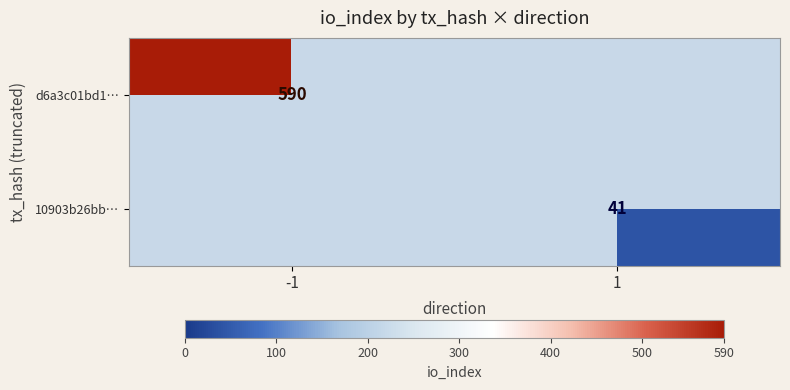

Is it true that d6a3c01bd1… equals 590 at -1?

True